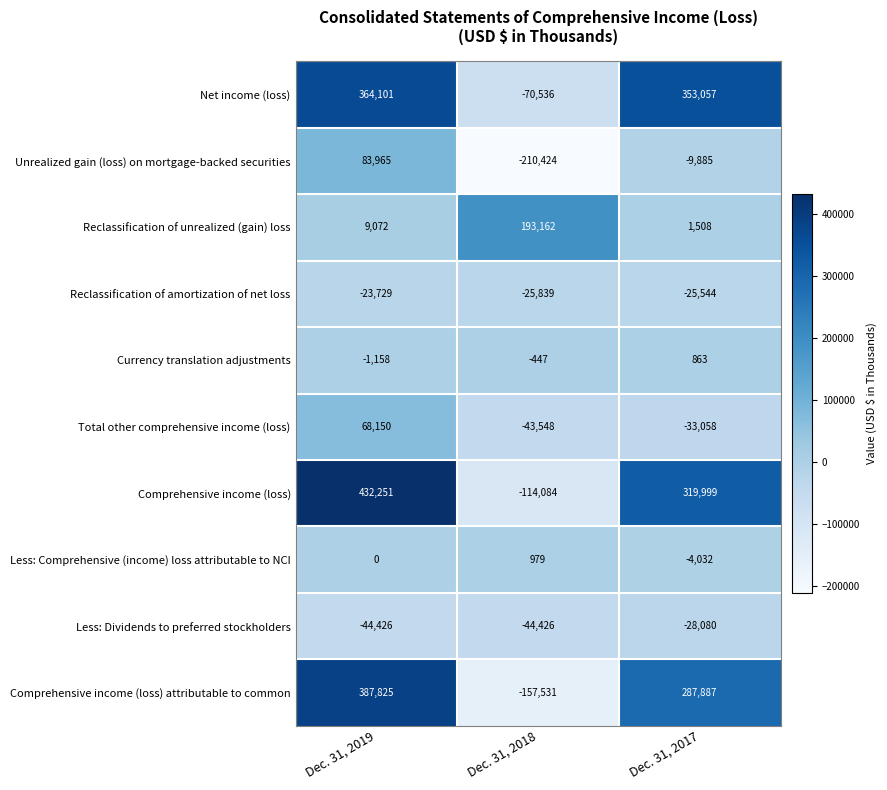

How many distinct data groups are displayed?

10